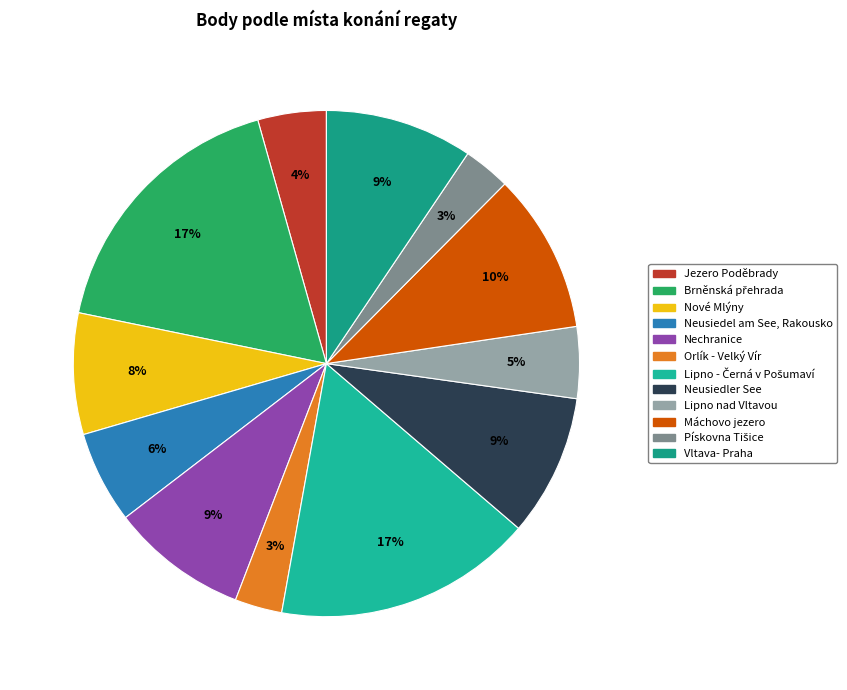

Does Orlík - Velký Vír represent more than half of the total?

No